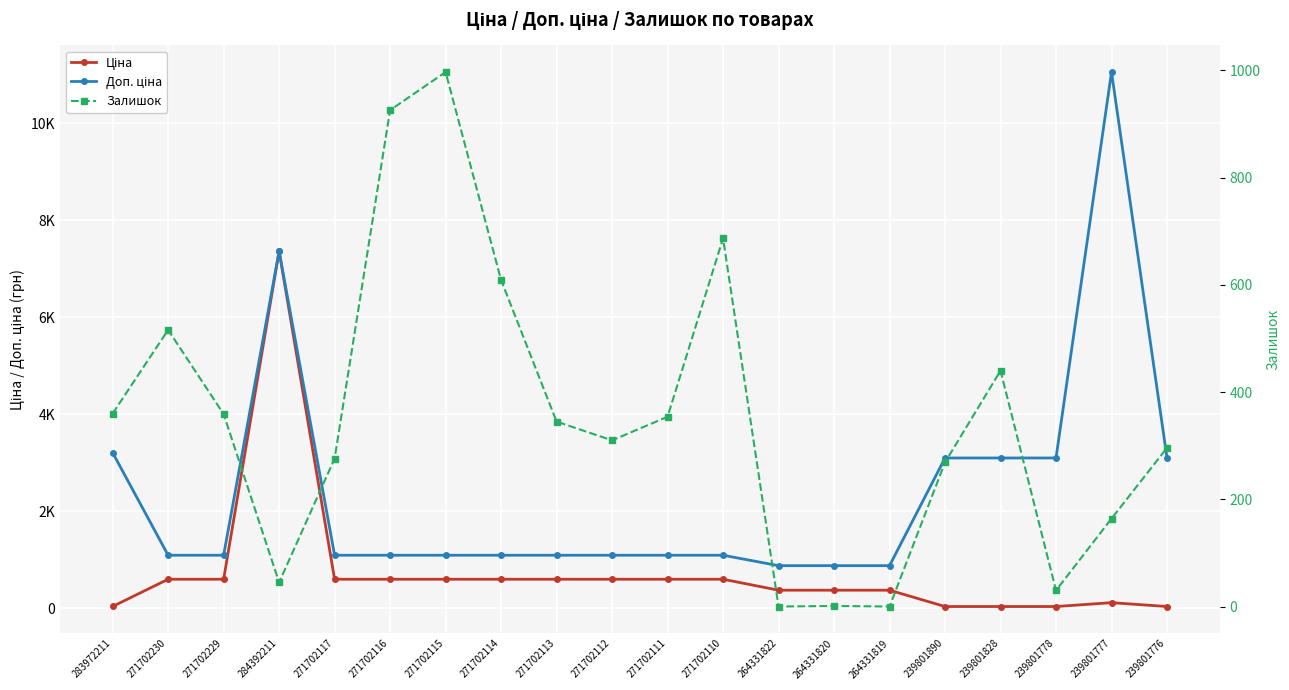

At which category does Ціна reach its first local peak?

284392211